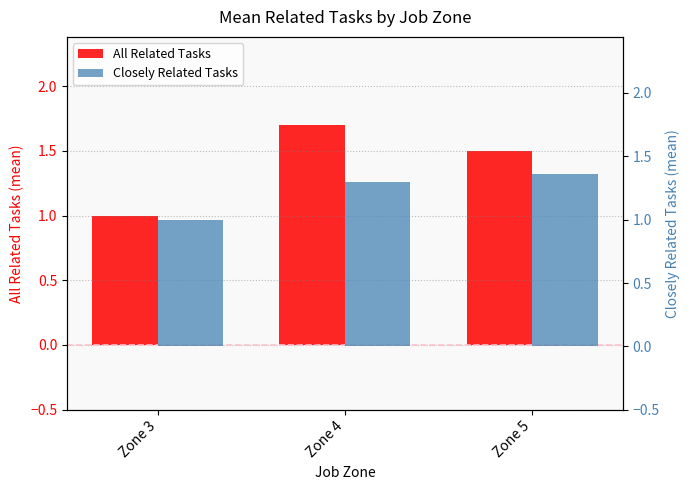

What is the sum of all All Related Tasks values?

4.2